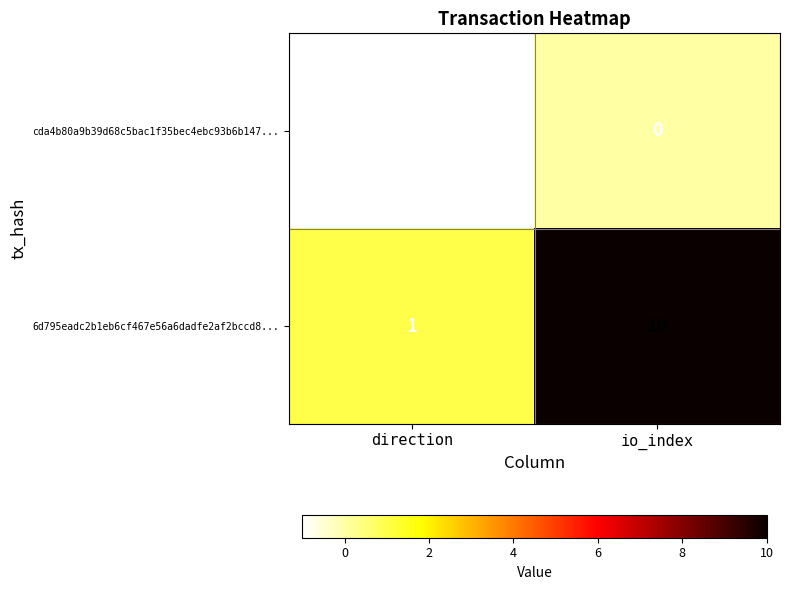

At which category is the sum across all series the highest?

io_index